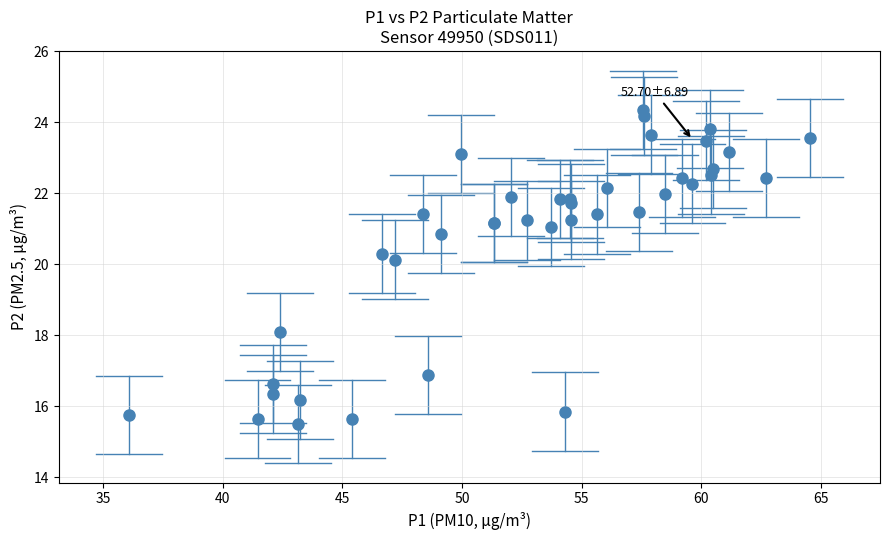

What Y value in the scatter plot is closest to 19?

18.1